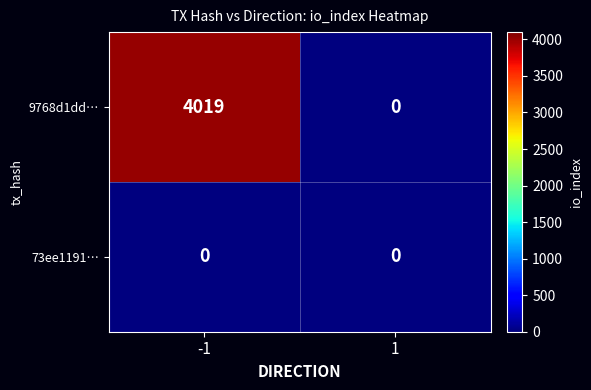

Which series changed the most between -1 and 1?

9768d1dd…